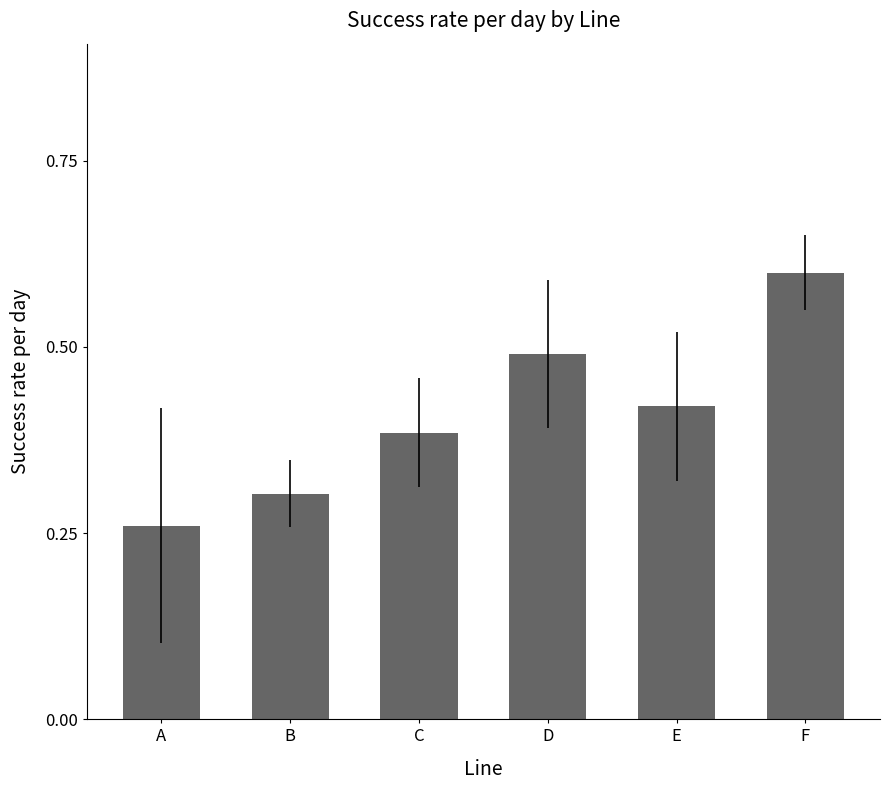

How many categories are shown in the chart?

6